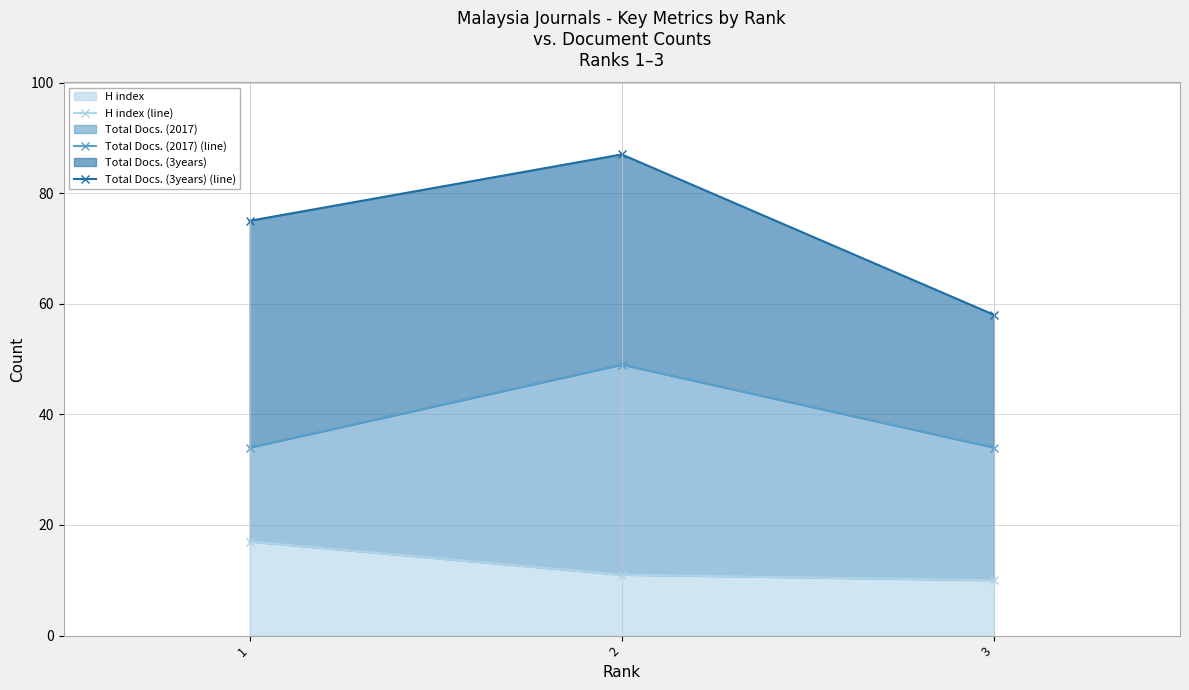

Rank the series at 3 from lowest to highest value.

H index (line), Total Docs. (2017) (line), Total Docs. (3years) (line)